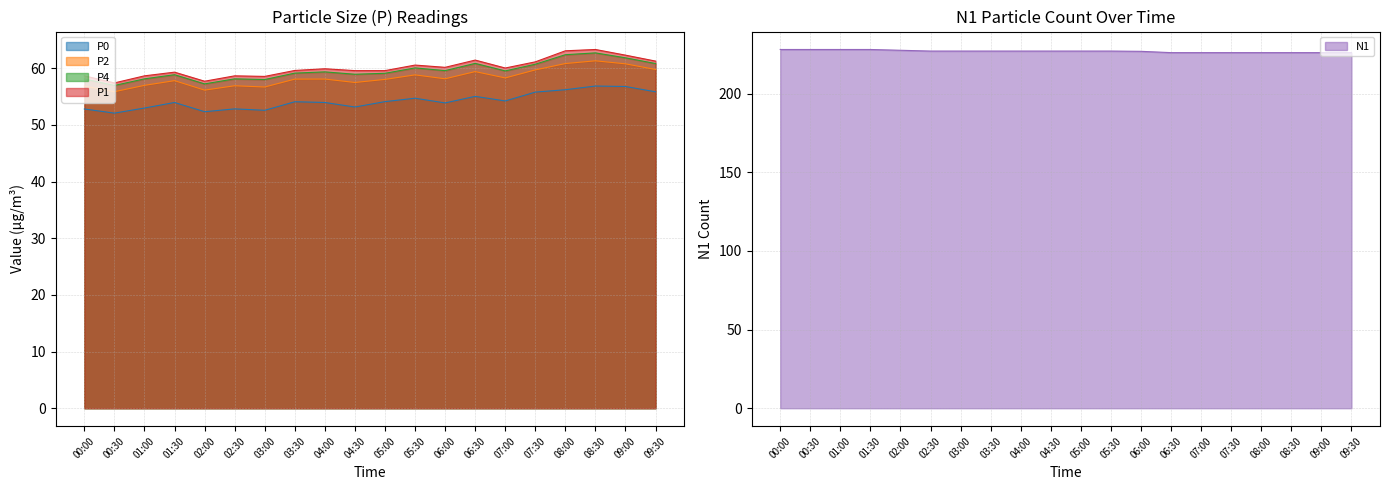

Does the chart display data point markers on the line(s)?

No